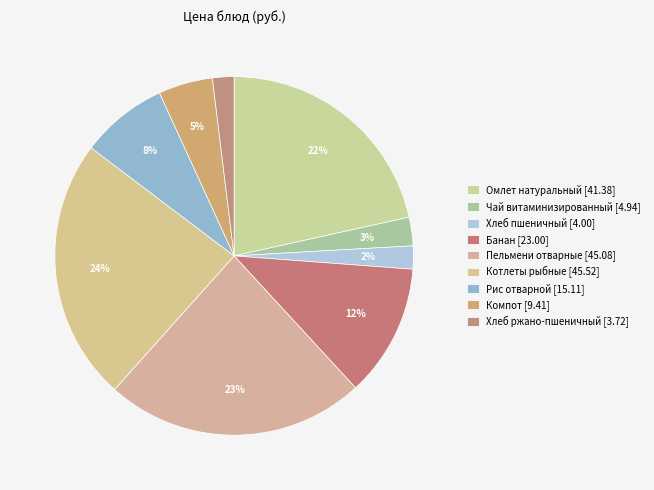

To the nearest percent, what is the difference between the Компот and Омлет натуральный slice percentages?

17%